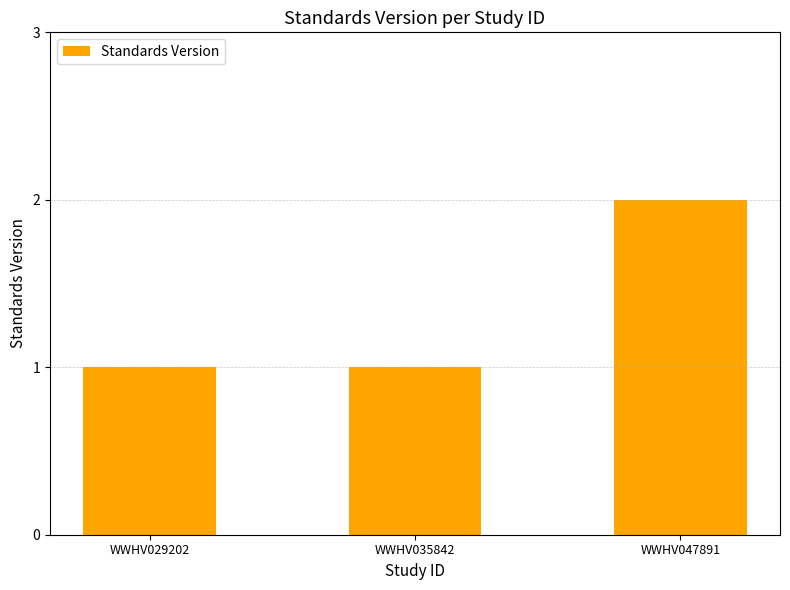

Which category has the highest value across all series?

WWHV047891